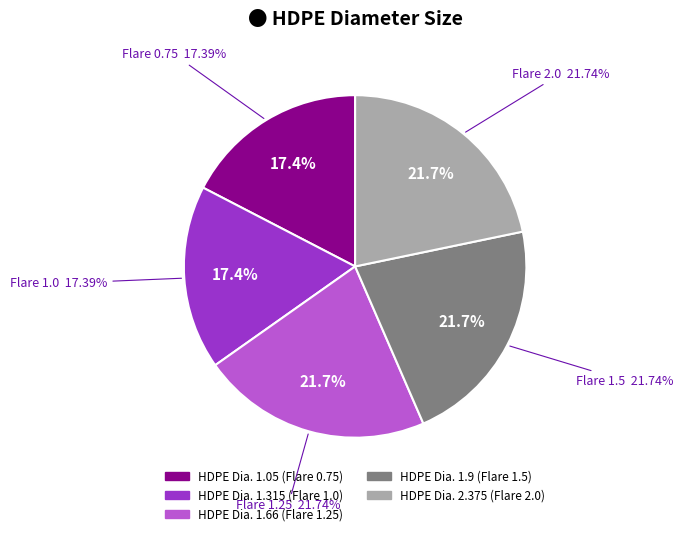

How many segments does this pie chart have?

5